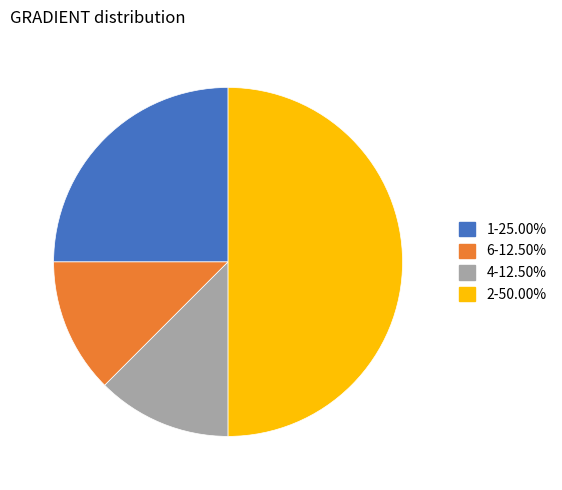

Is 6-12.50% the majority of the pie?

No